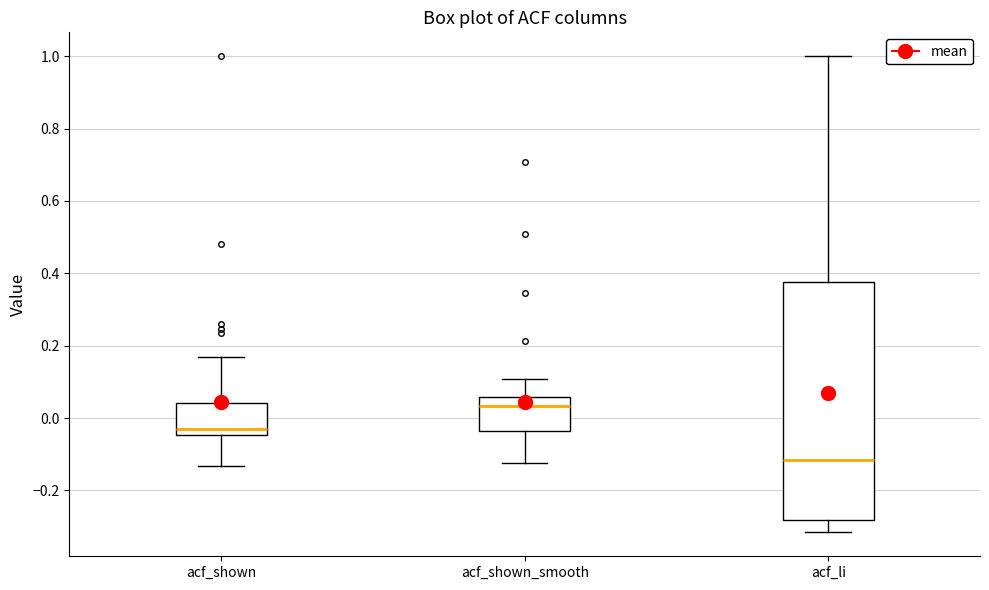

Which box has the highest median line?

acf_shown_smooth